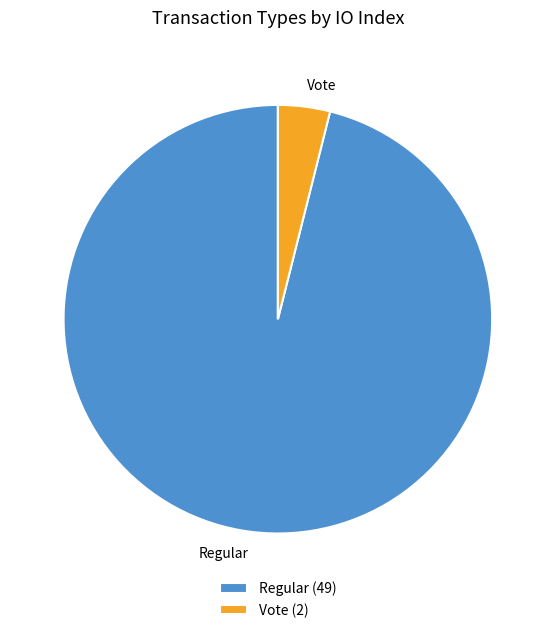

Which slice represents more than half of the pie?

Regular